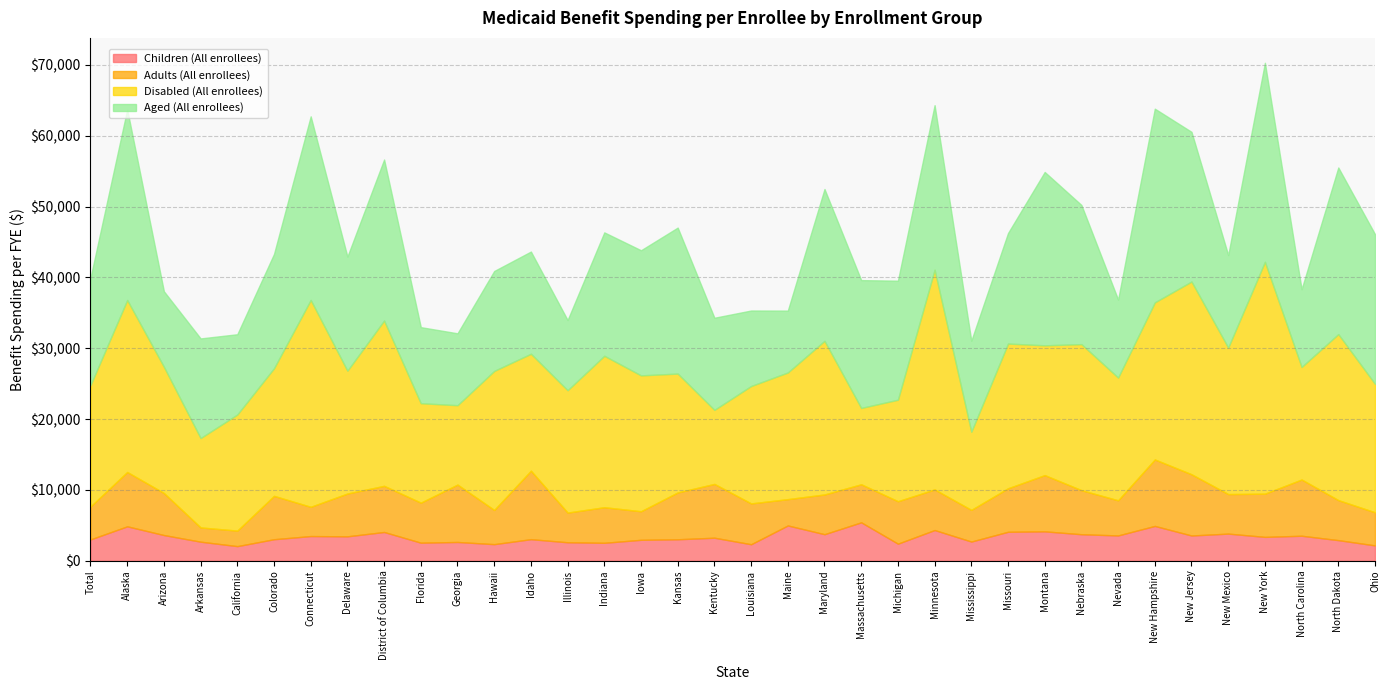

Between Colorado and North Carolina, which is larger?

North Carolina